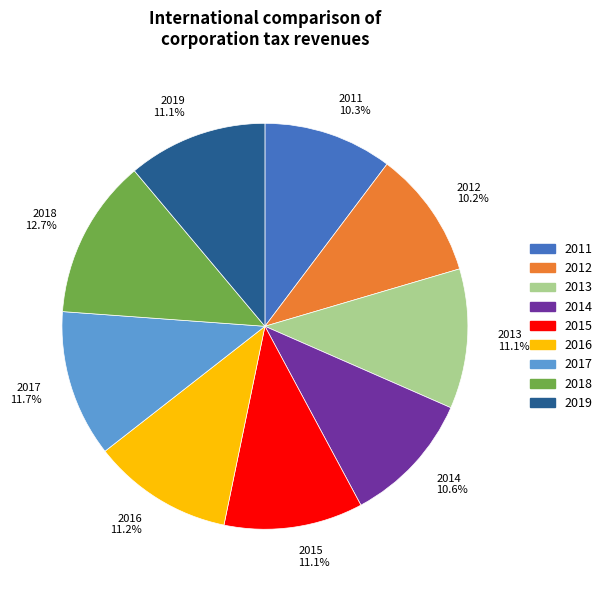

What percentage is the 2012 slice, to the nearest percent?

10%